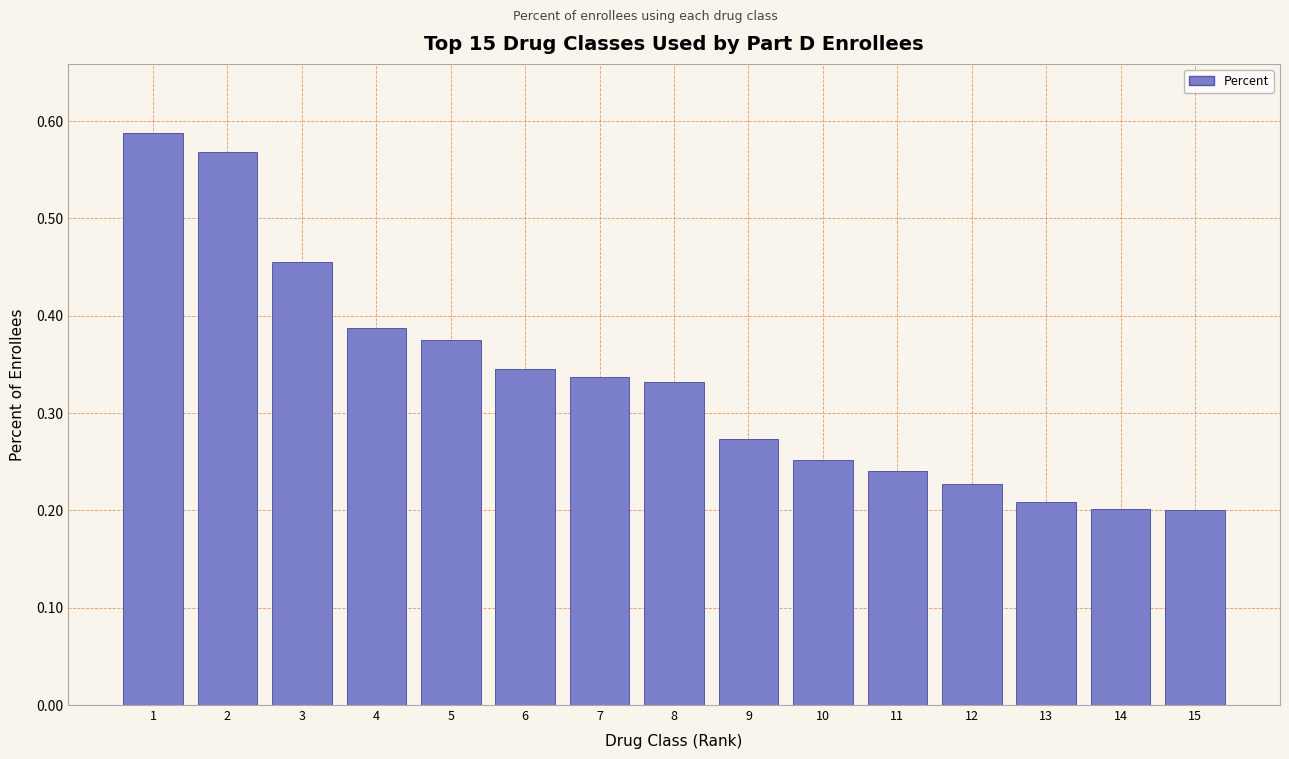

Which has a higher value, 12 or 15?

12